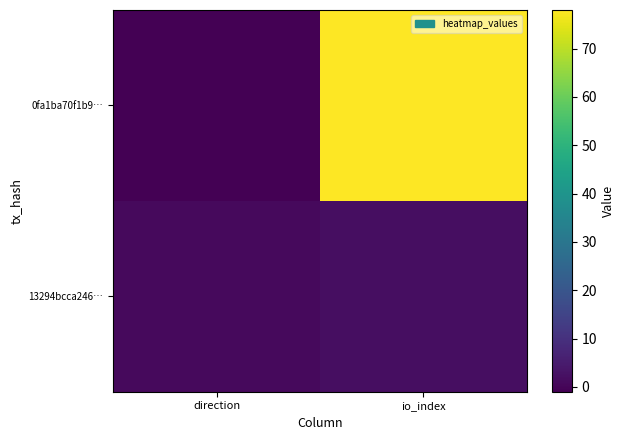

Which series has the largest total across all categories?

0fa1ba70f1b9…